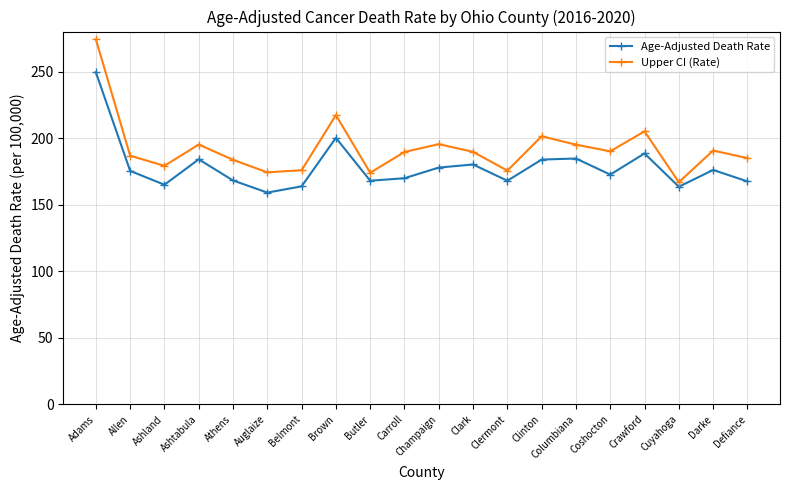

What is the label of the 7th point from the right?

Clinton